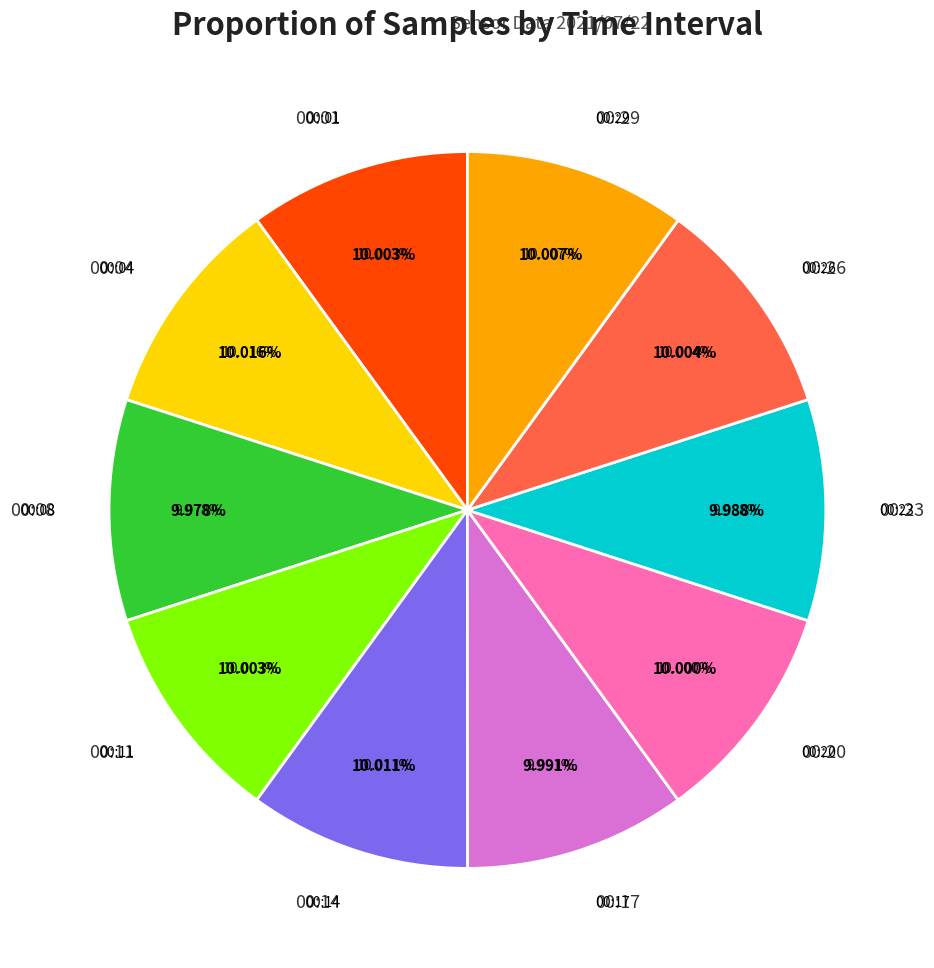

To the nearest percent, what portion does 28 represent?

10%